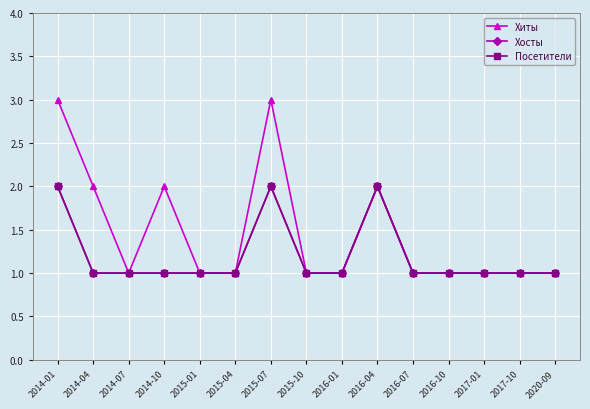

Where is Хосты nearest to the value 1?

2014-04